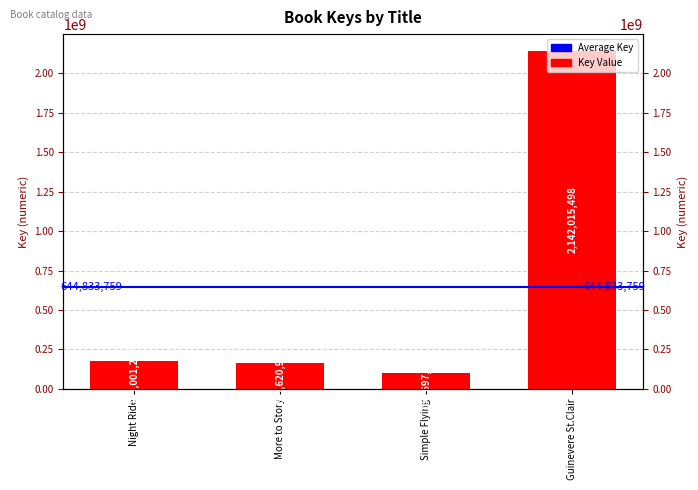

What is the difference between the maximum and minimum values?

2041318151